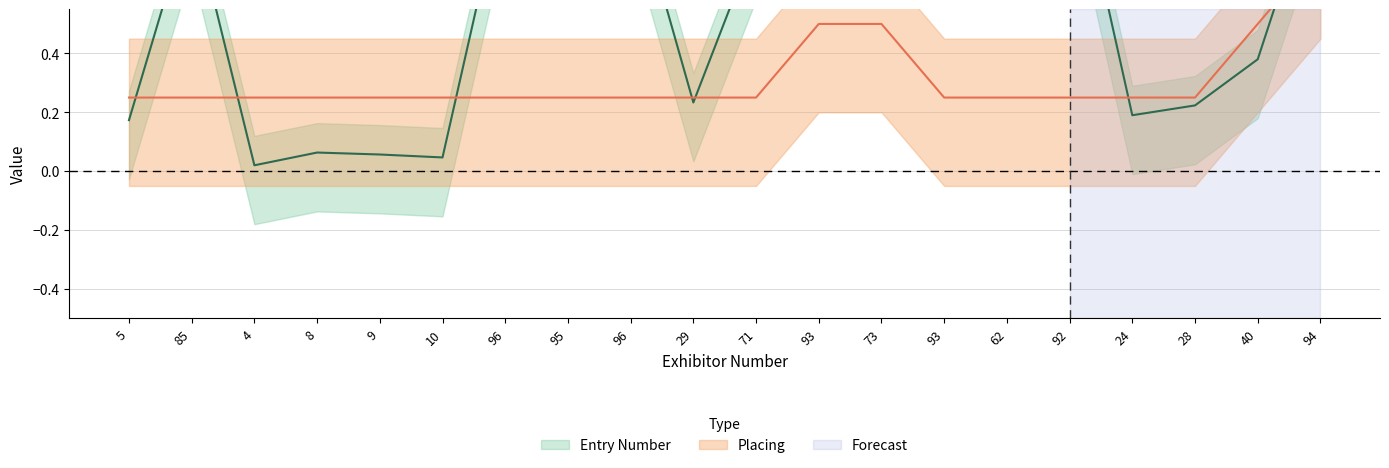

True or false: Entry Number has more than 2 interior local peaks.

True